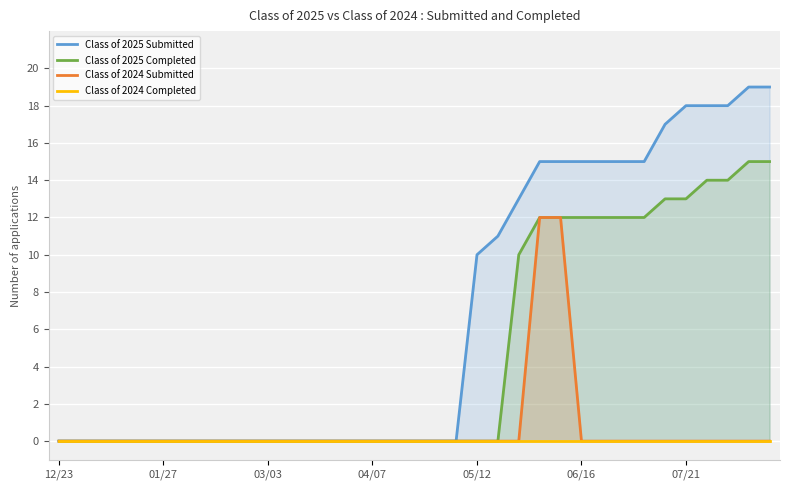

True or false: Class of 2025 Completed and Class of 2025 Submitted intersect in this chart.

False